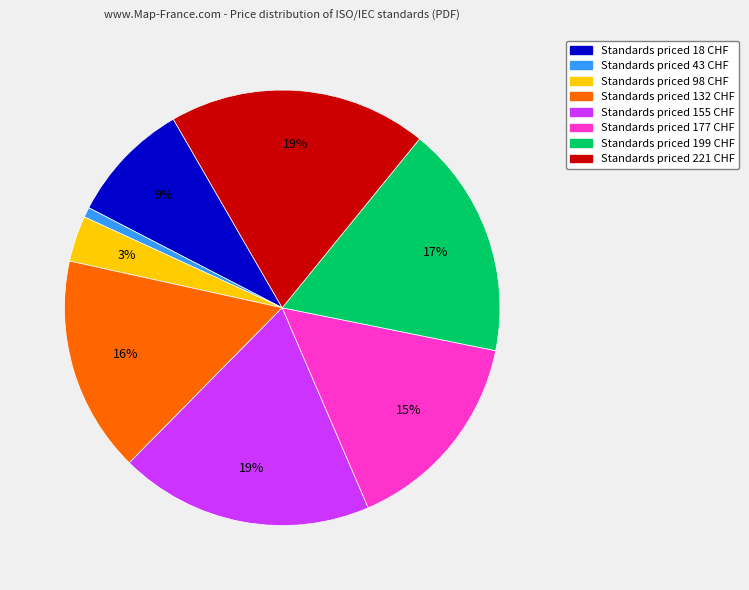

Is there a majority slice in this chart?

No